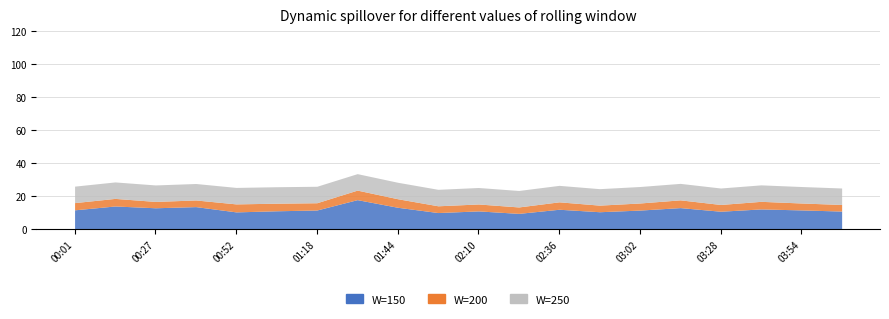

What position from the left is 01:44?

9